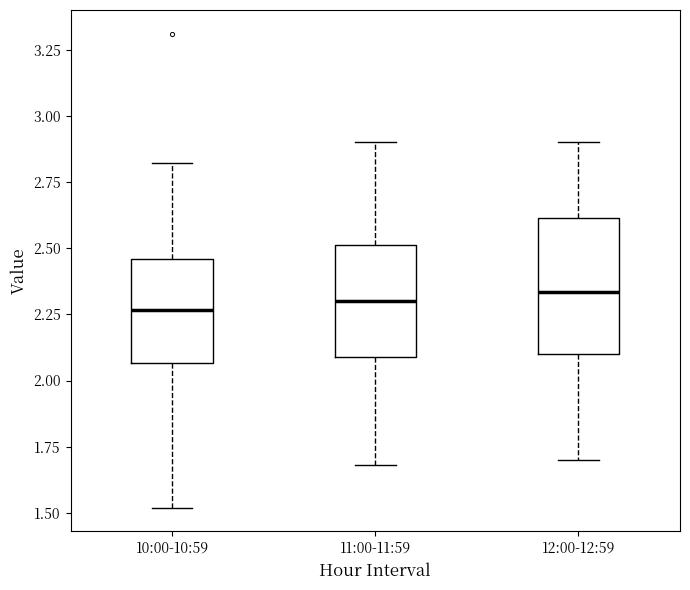

Reading left to right, transcribe this box plot: for each box, give where its median line is, the range the box spans, and where its two whiskers end, as read against the y-axis. The values are not printed on the chart, so give them approximately, as read against the axis.

10:00-10:59: median 2.25, box 2.05 to 2.45, whiskers 1.50 to 2.80
11:00-11:59: median 2.30, box 2.10 to 2.50, whiskers 1.70 to 2.90
12:00-12:59: median 2.35, box 2.10 to 2.60, whiskers 1.70 to 2.90